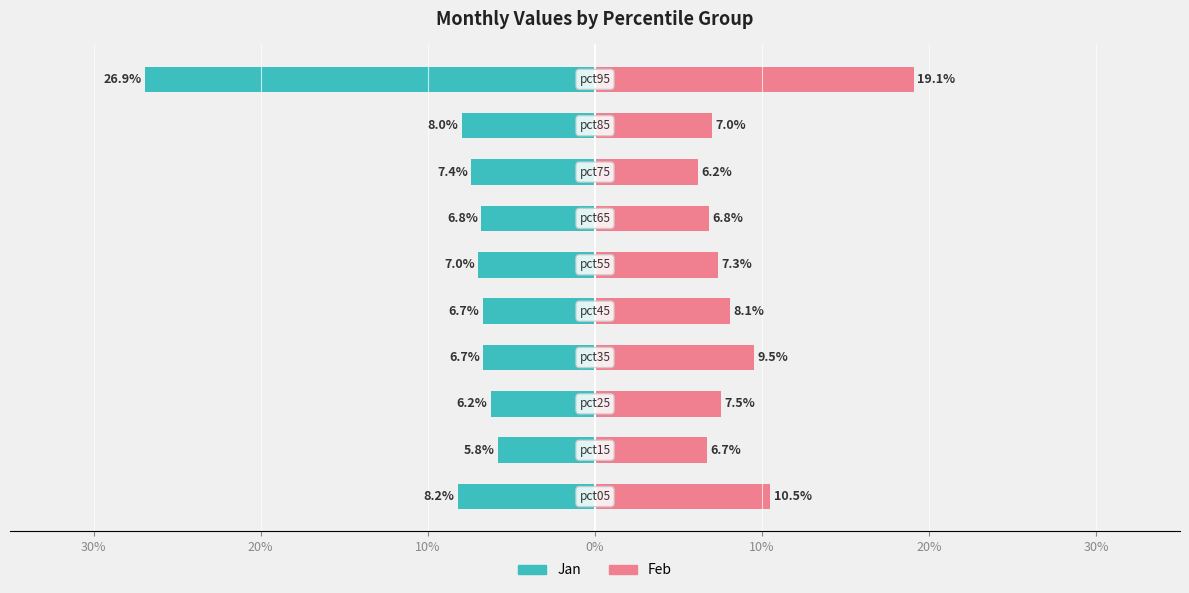

Which series has the largest range (max minus min)?

Jan